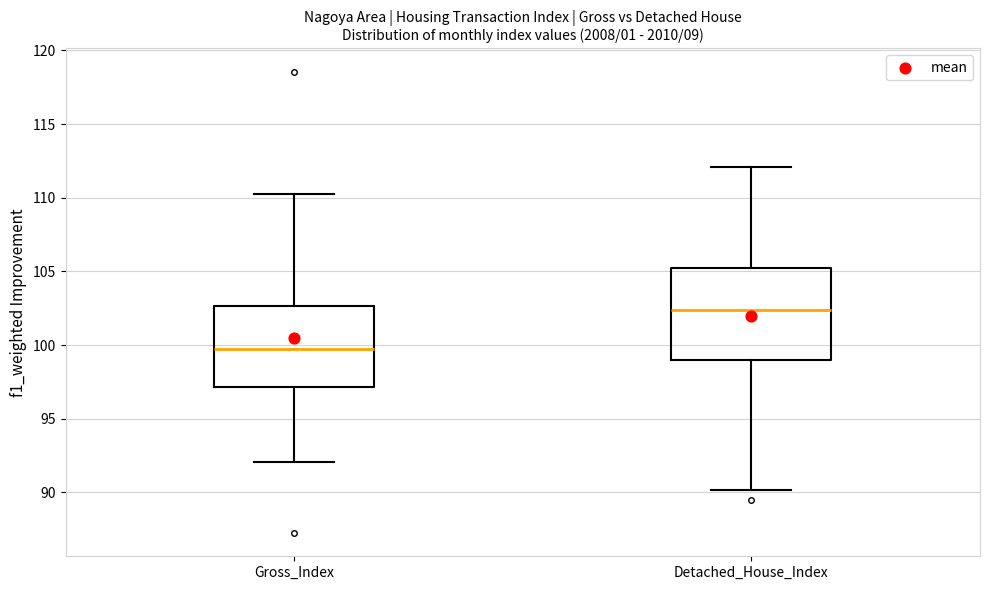

Reading left to right, transcribe this box plot: for each box, give where its median line is, the range the box spans, and where its two whiskers end, as read against the y-axis. The values are not printed on the chart, so give them approximately, as read against the axis.

Gross_Index: median 99.5, box 97.0 to 102.5, whiskers 92.0 to 110.0
Detached_House_Index: median 102.5, box 99.0 to 105.0, whiskers 90.0 to 112.0